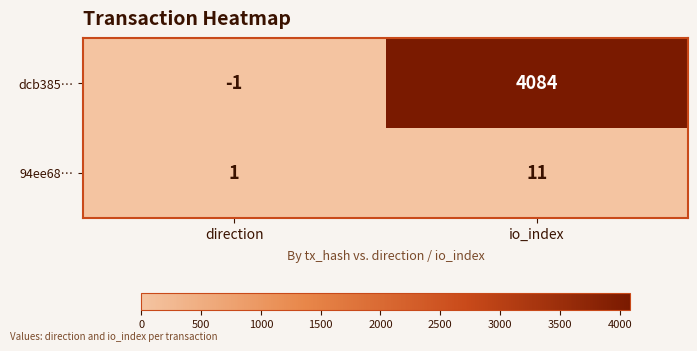

Count the number of categories in the chart.

2